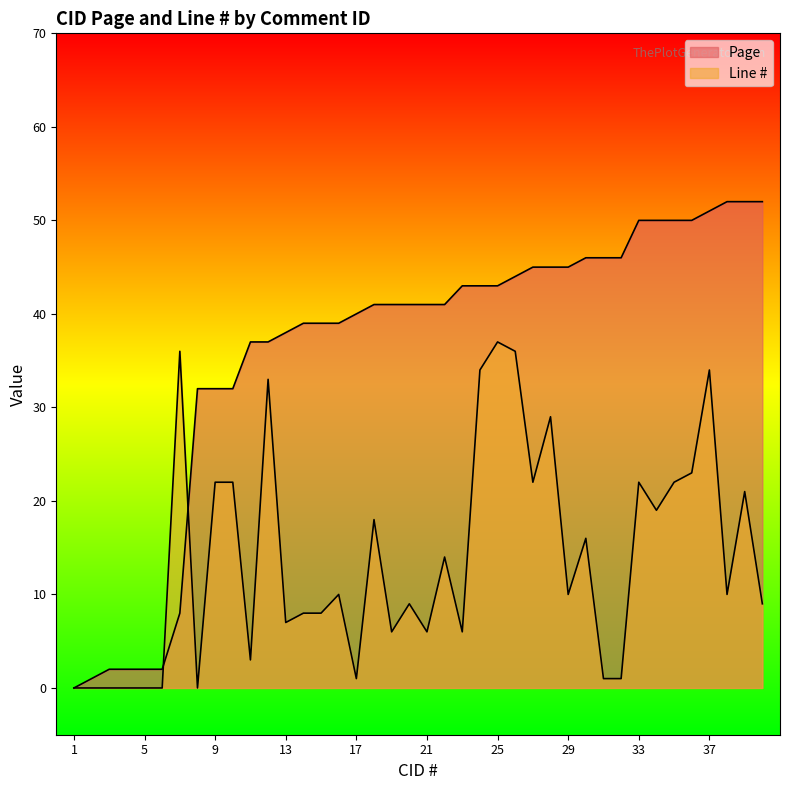

Where is the first local minimum for Line #?

8